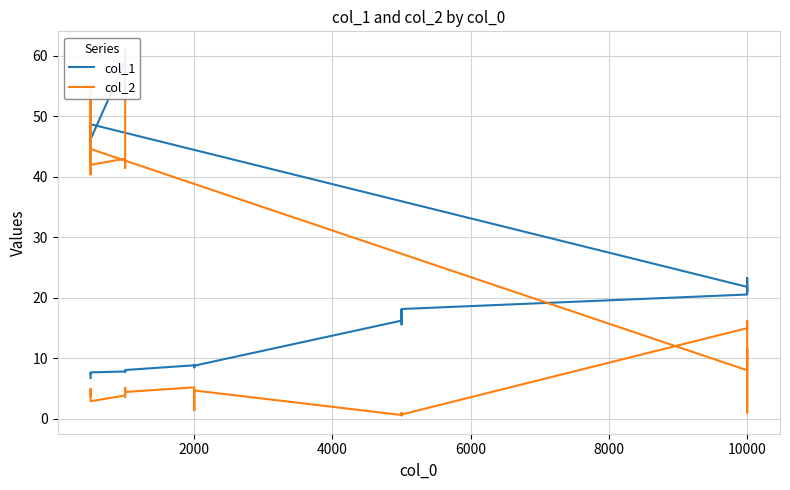

What are all the series names shown in the legend?

col_1, col_2